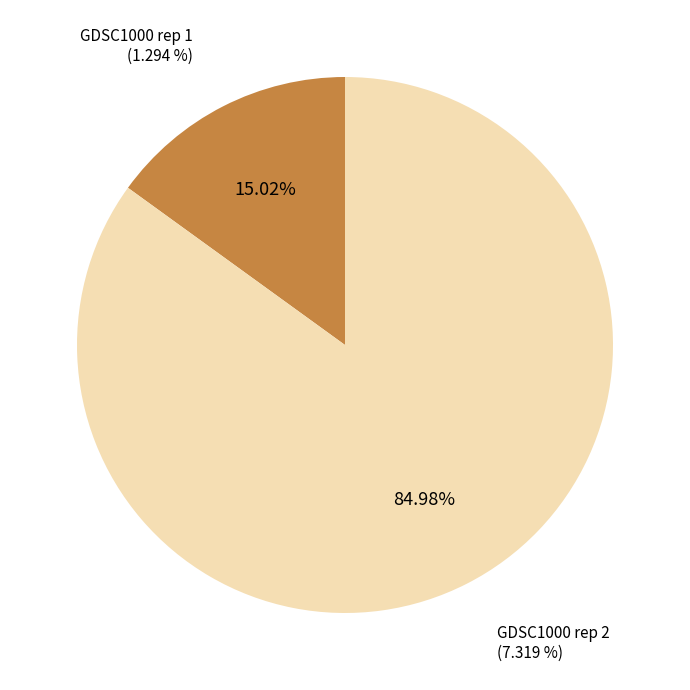

Between GDSC1000 rep 1 and GDSC1000 rep 2, which is larger?

GDSC1000 rep 2